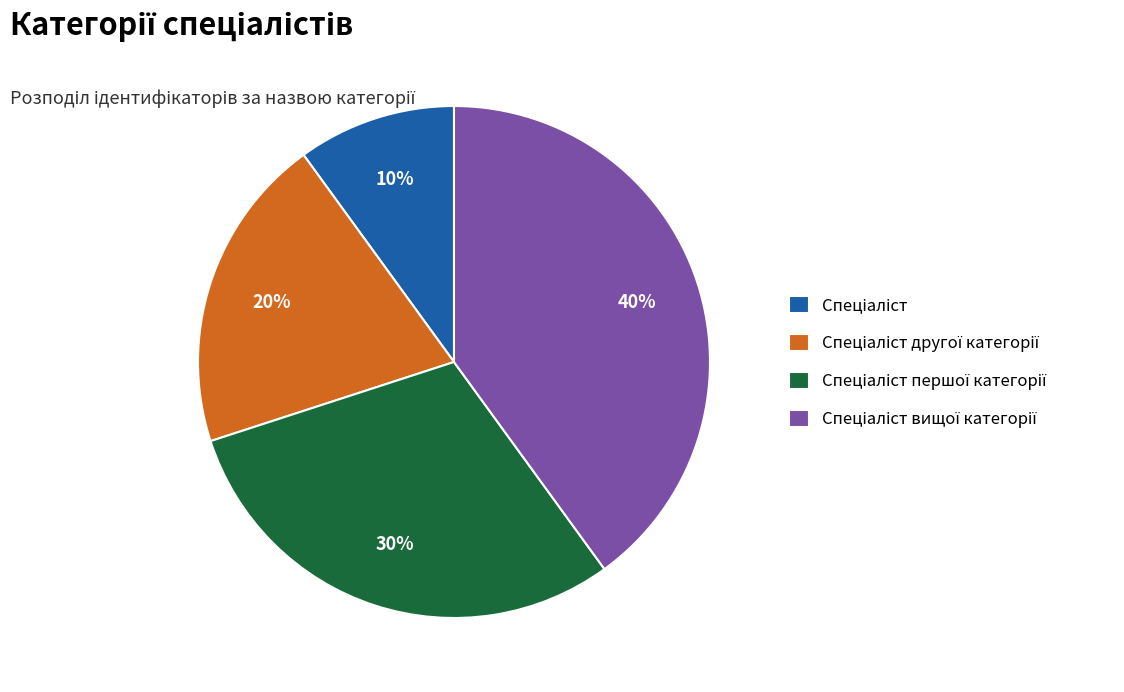

To the nearest percent, what is the average slice percentage?

25%